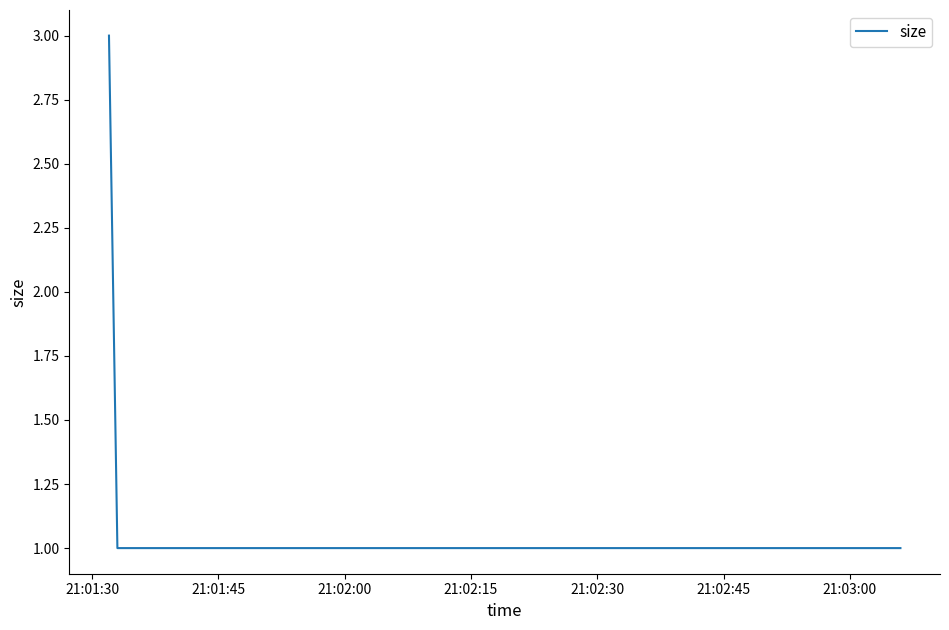

What is the greatest value displayed?

3